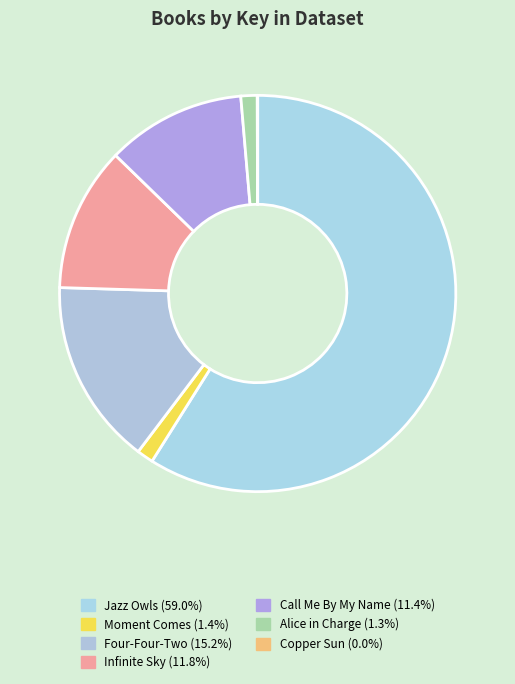

What is the change in value from Jazz Owls to Copper Sun?

-2138495244